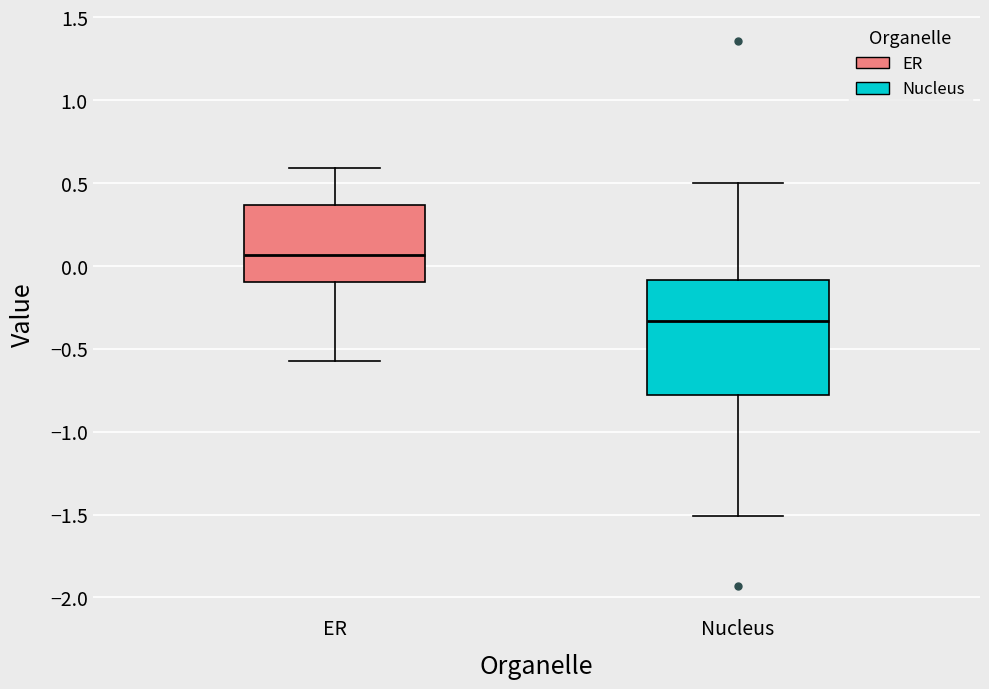

Comparing the boxes themselves (not the whiskers), which one is the tallest?

Nucleus